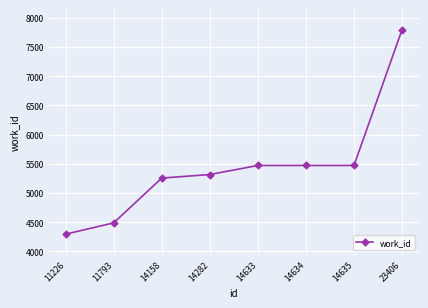

True or false: there are more than 2 points higher than both neighbors.

False